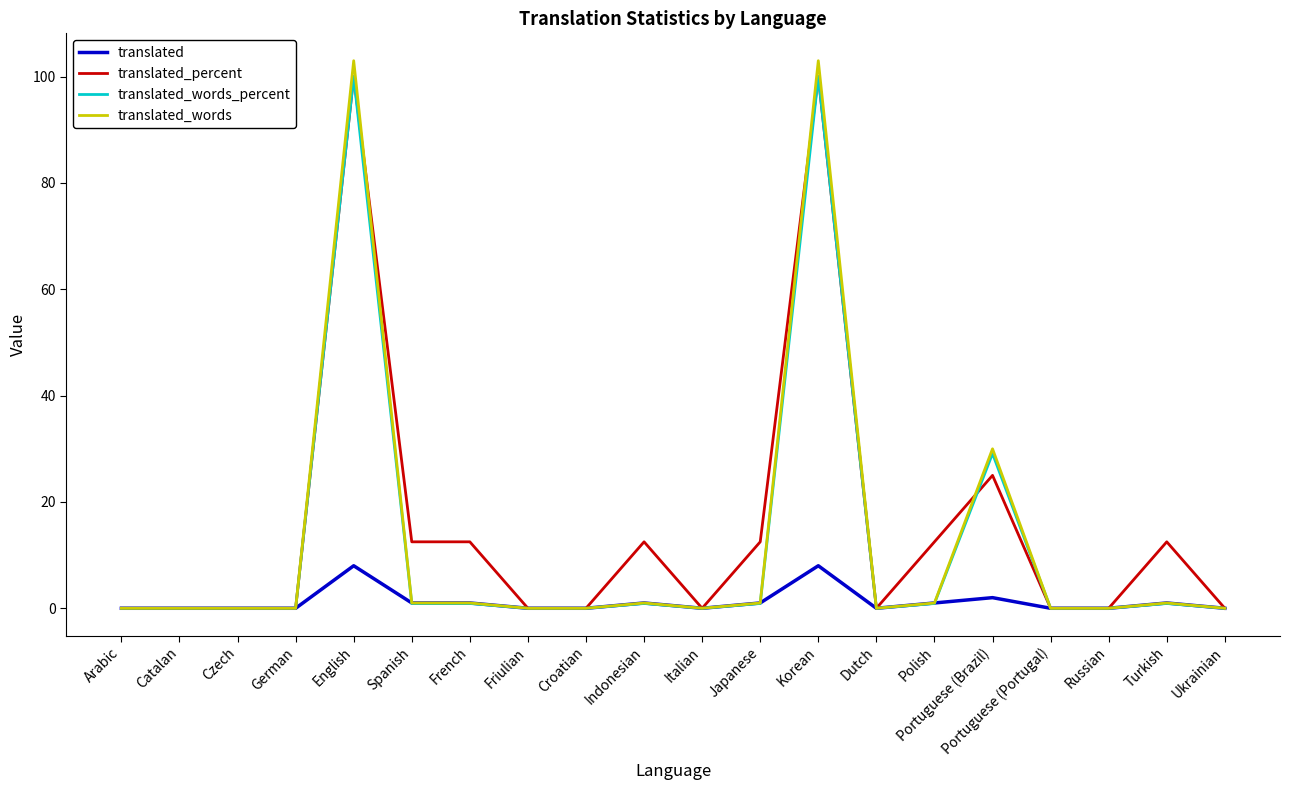

Where is translated_words_percent nearest to the value 50?

Portuguese (Brazil)